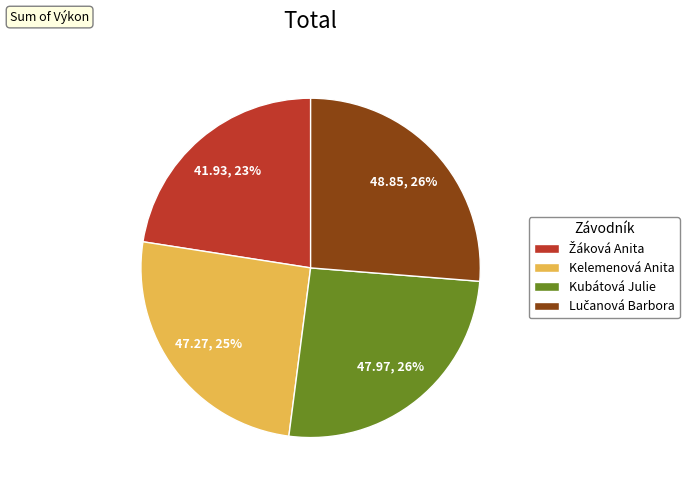

Does any single category account for the majority?

No